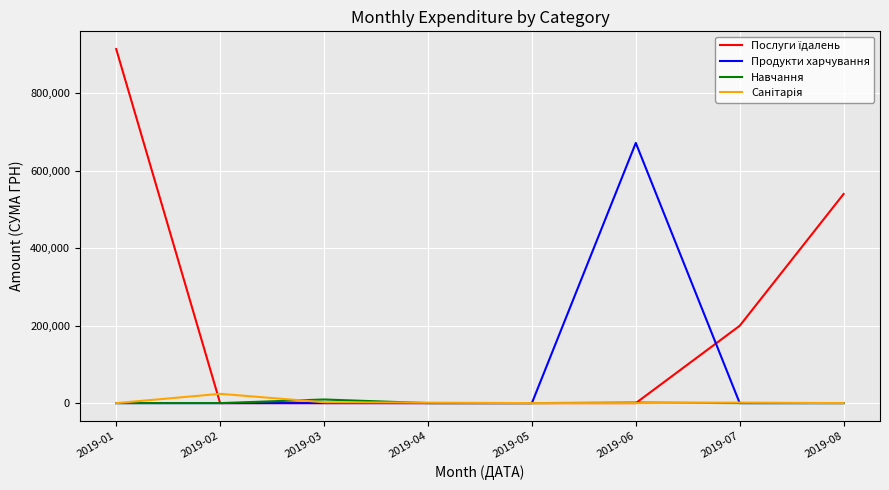

What is the difference between the highest and lowest values at 2019-08?

539454.8